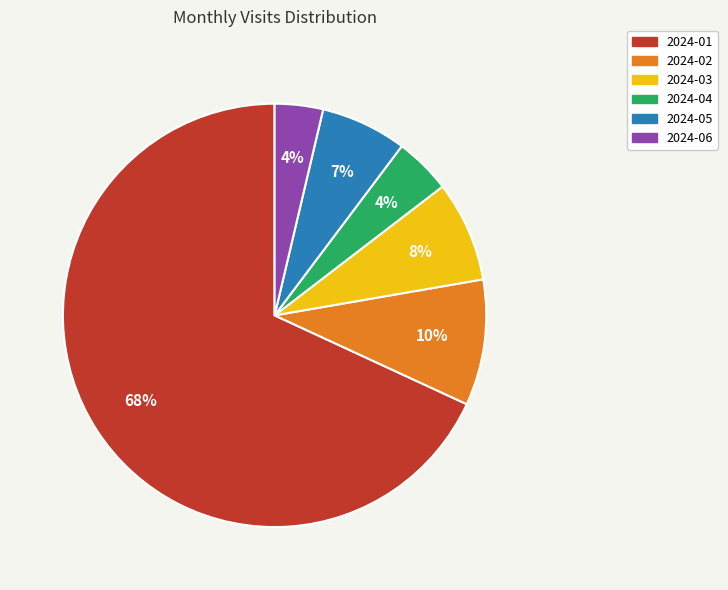

To the nearest percent, what percentage of the pie is 2024-05?

7%